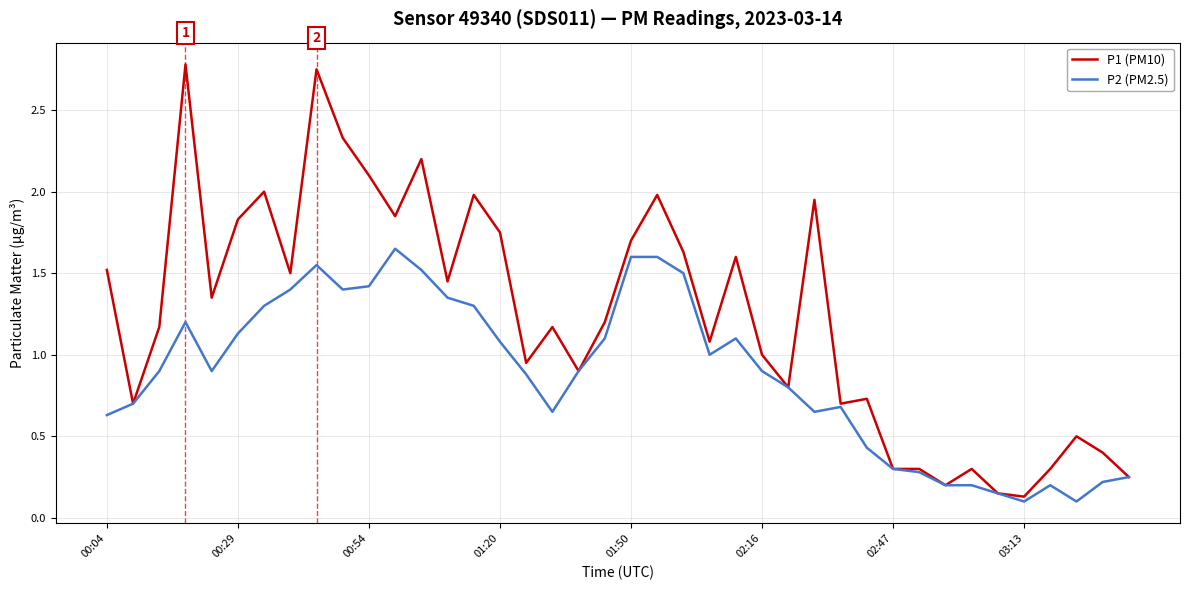

What are all the series names shown in the legend?

P1 (PM10), P2 (PM2.5)